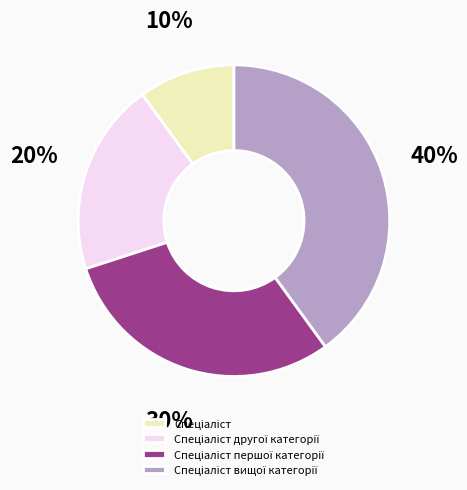

Is there any slice that represents more than half of the pie?

No